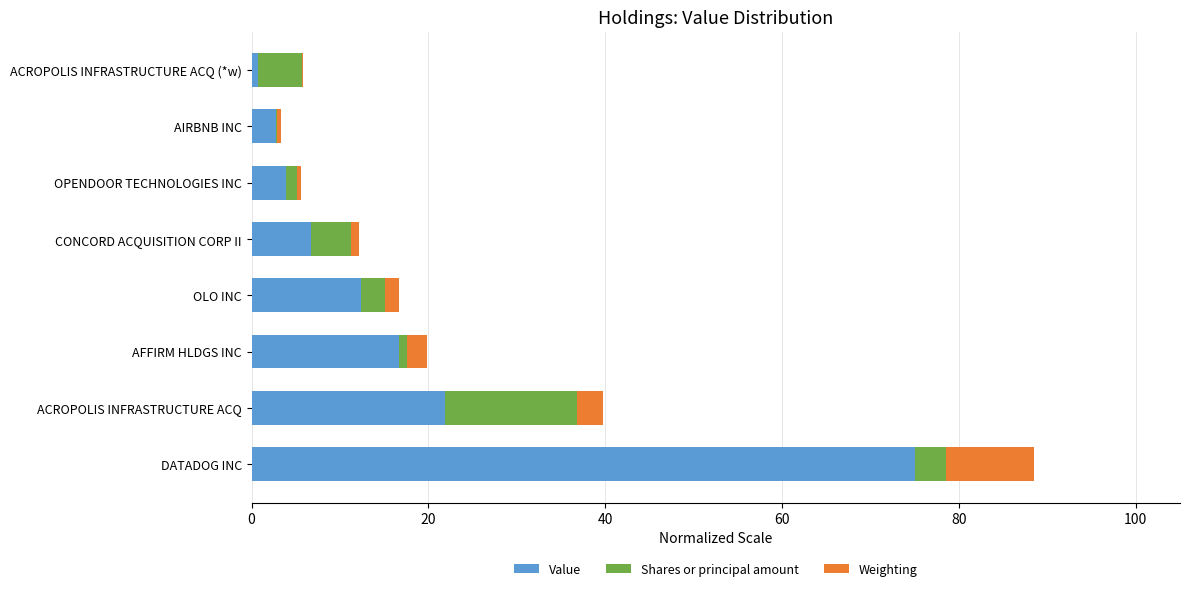

At which category is the sum across all series the highest?

DATADOG INC